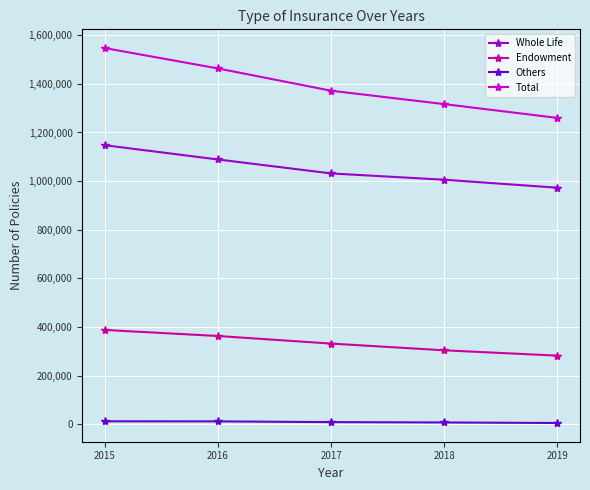

True or false: Whole Life and Others cross at least once.

False